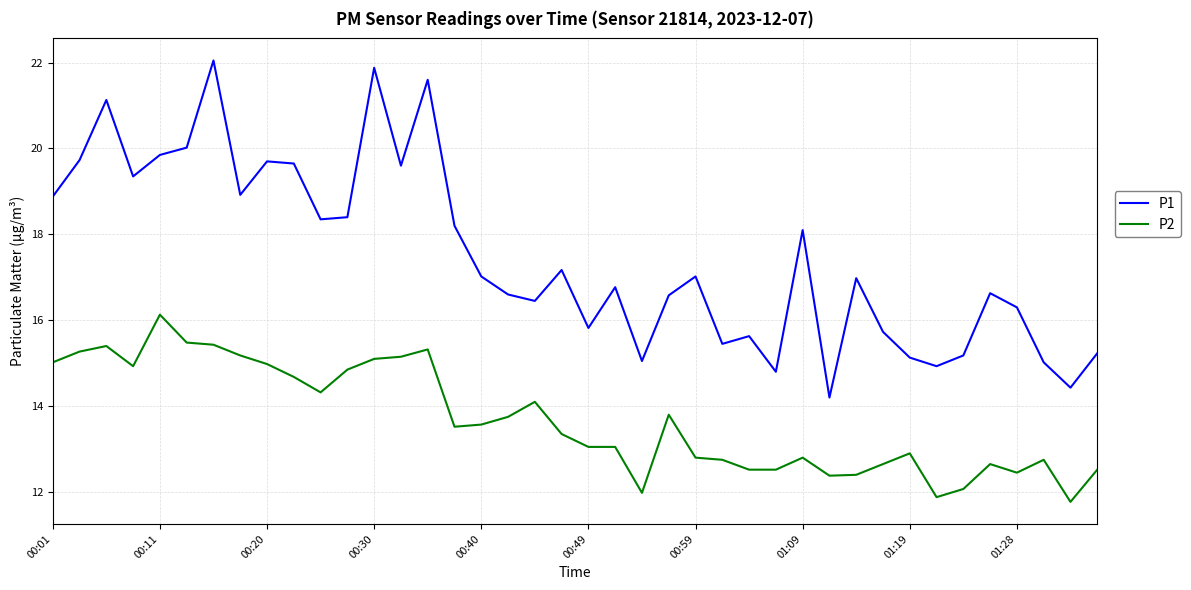

Rank the series by their maximum value, from highest to lowest.

P1, P2